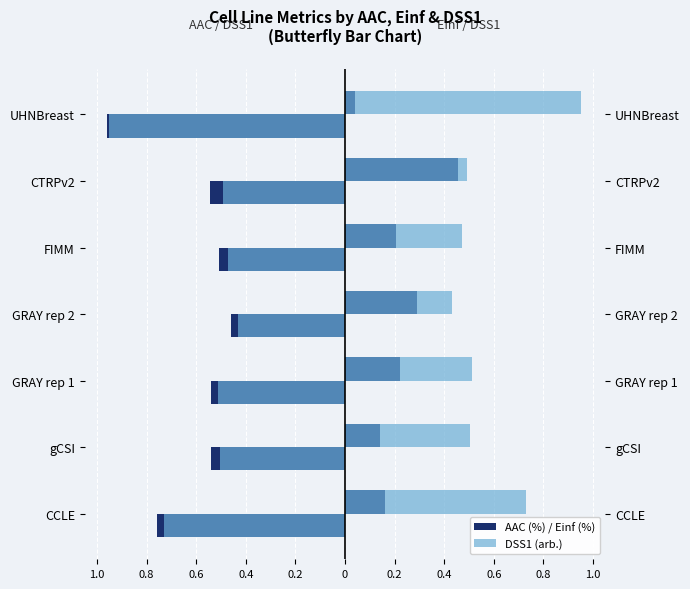

How many data points does each series have?

7